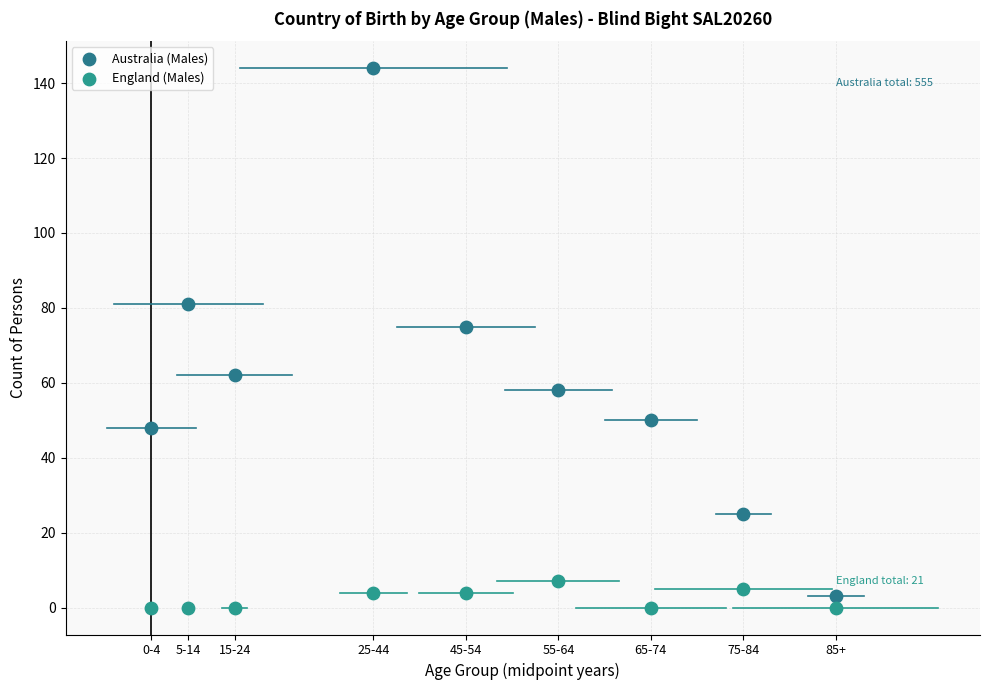

Across all series, what Y value is closest to 72?

75